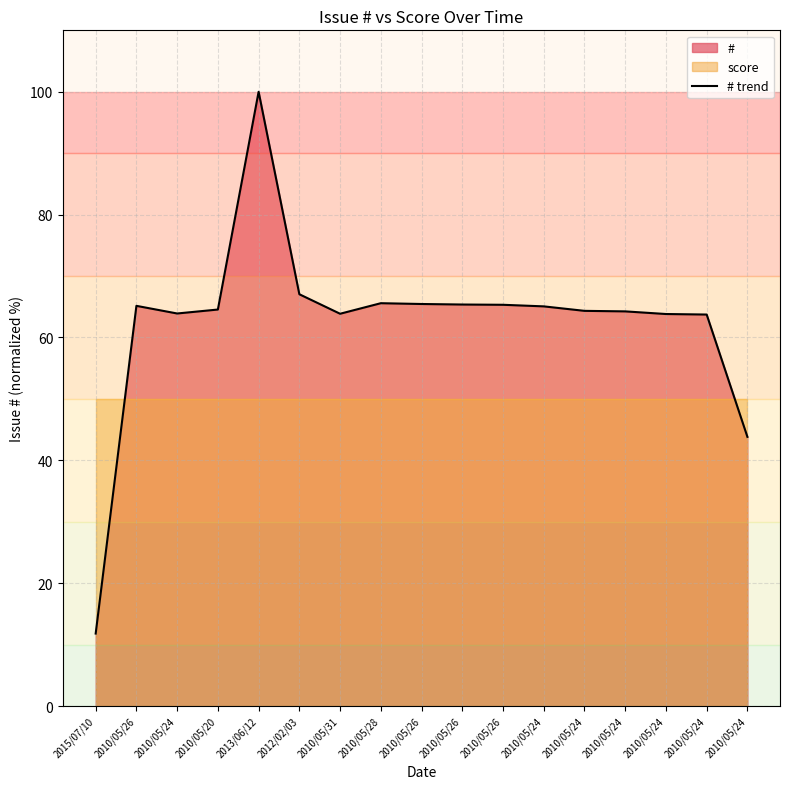

What is the average value?

62.5